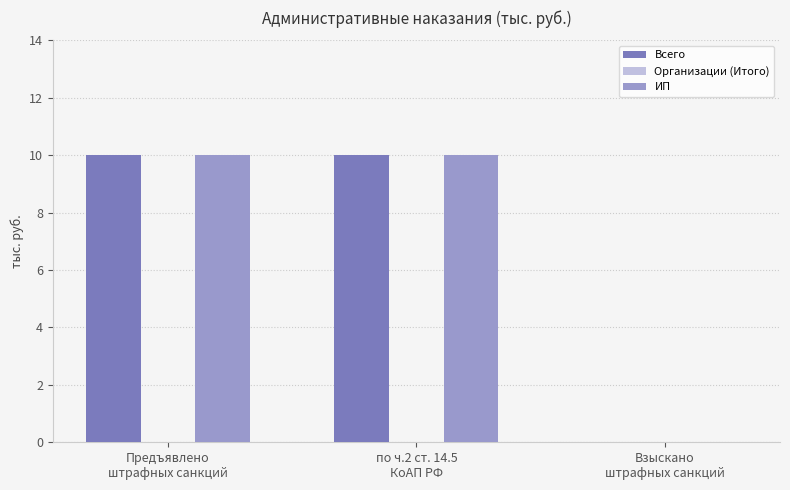

What is the greatest value displayed?

10